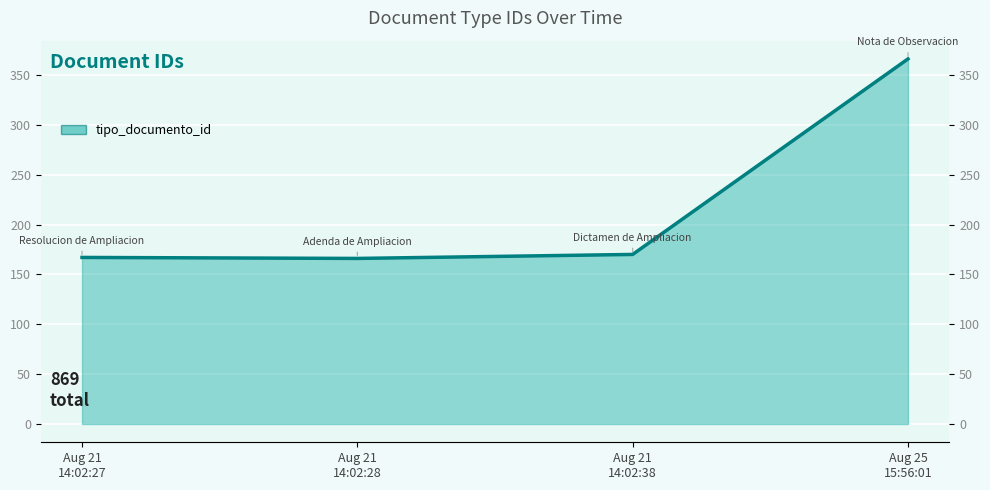

What is the difference between the maximum and minimum values?

200